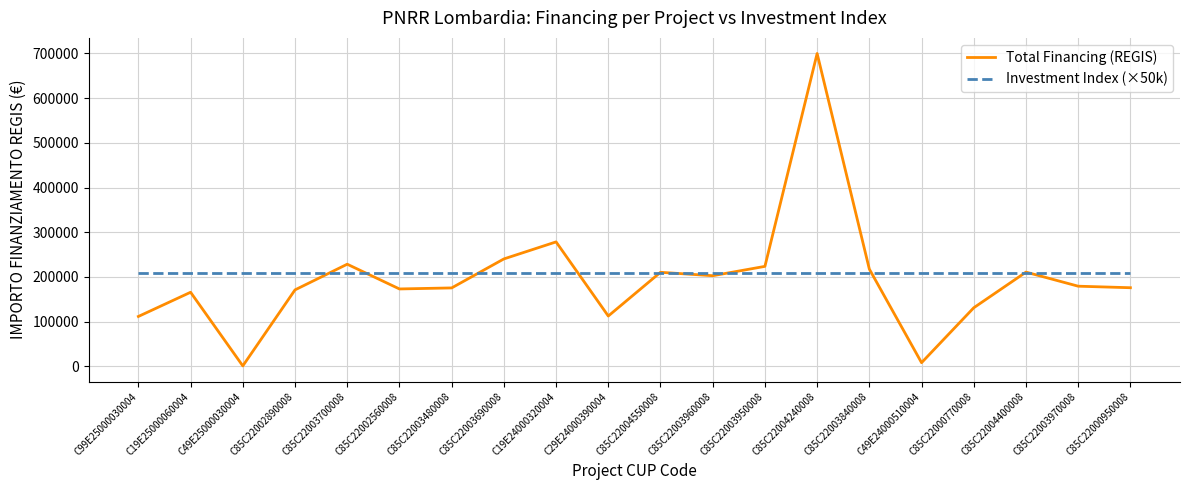

Which series has the largest total across all categories?

Investment Index (×50k)